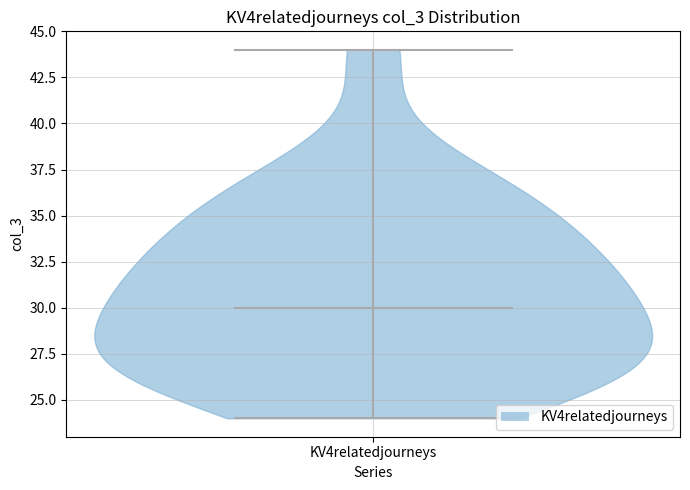

Read this violin plot against the y-axis: where its median line is, and the lowest and highest points the violin reaches. The values are not printed on the chart, so give them approximately, as read against the axis.

median line 30, lowest point 24, highest point 44